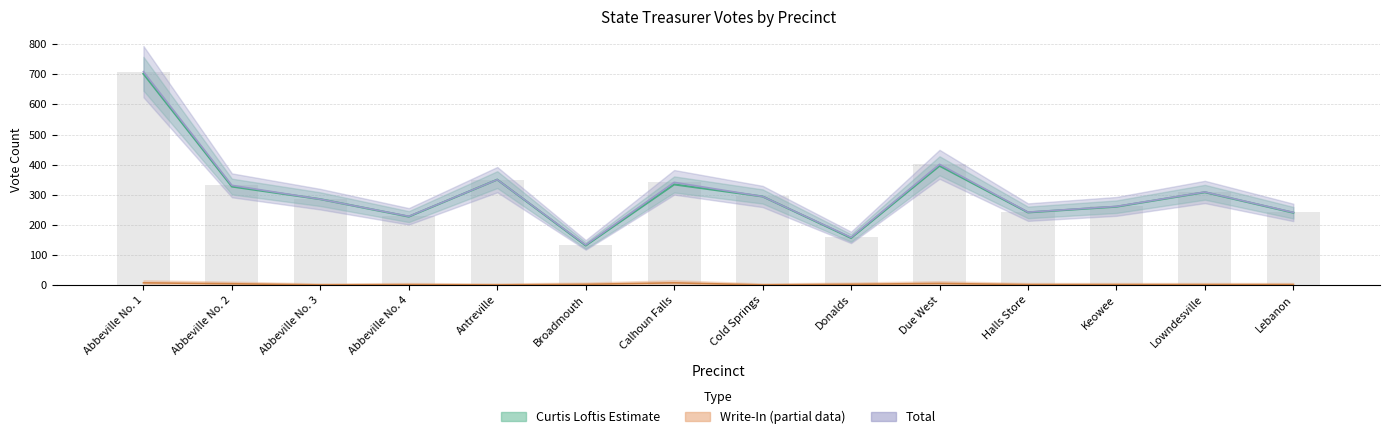

What is the spread (max minus min) of values at Antreville?

350